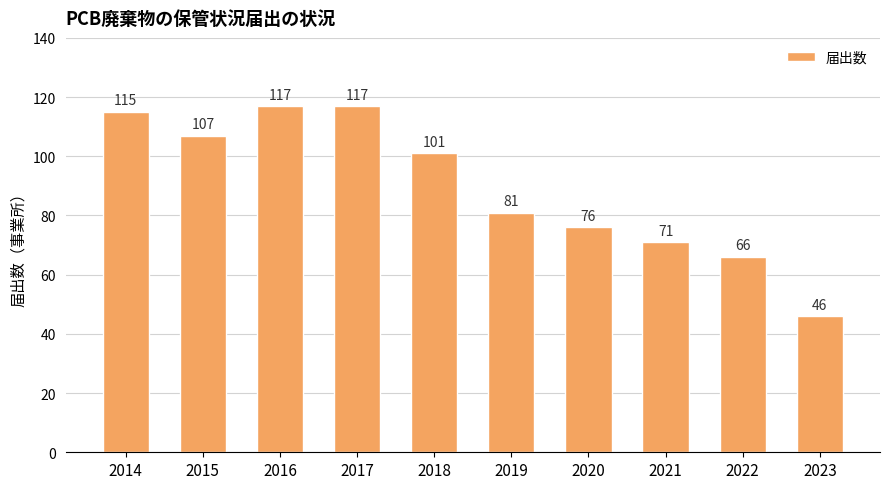

Are the bars horizontal?

No